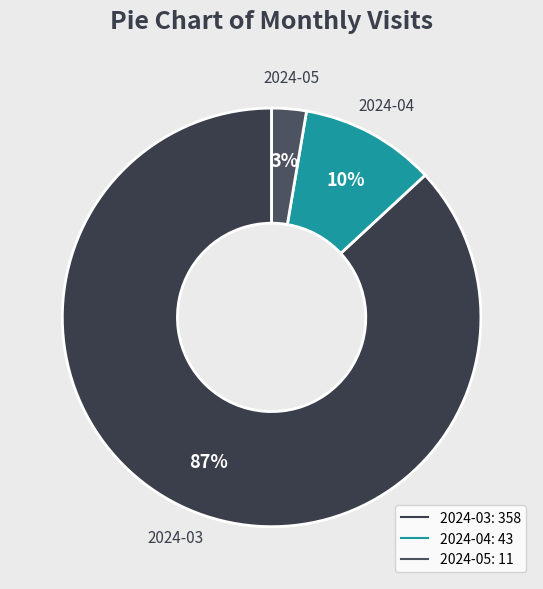

Is it true that 2024-03 is 79% of the pie?

False